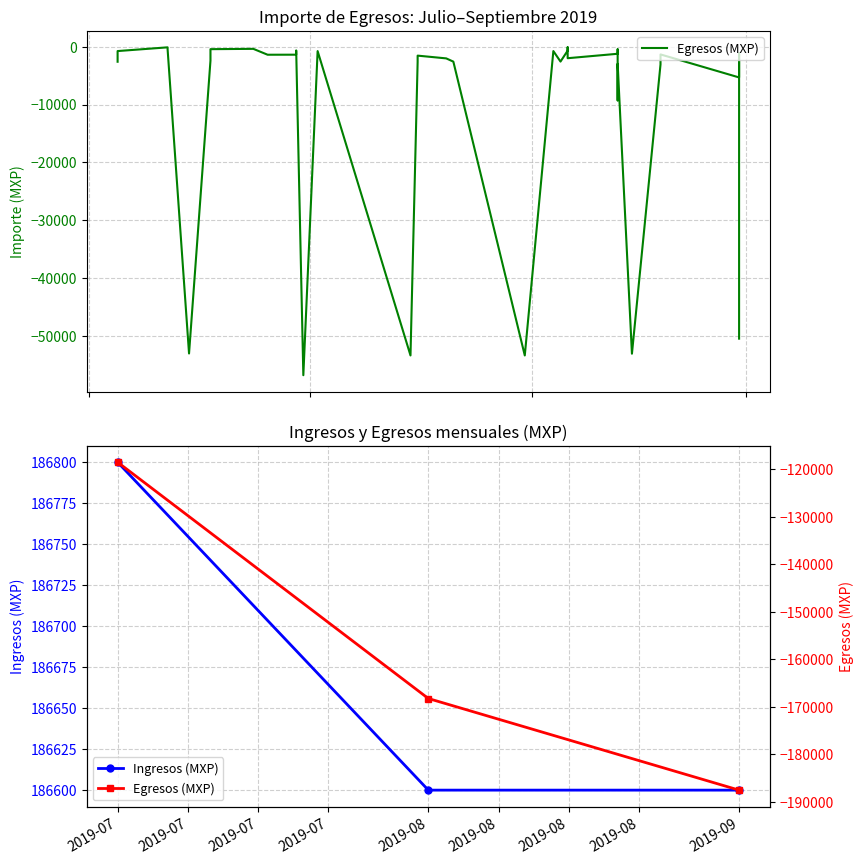

At 2019-07, list the series in order from smallest to largest.

Egresos (MXP), Ingresos (MXP)